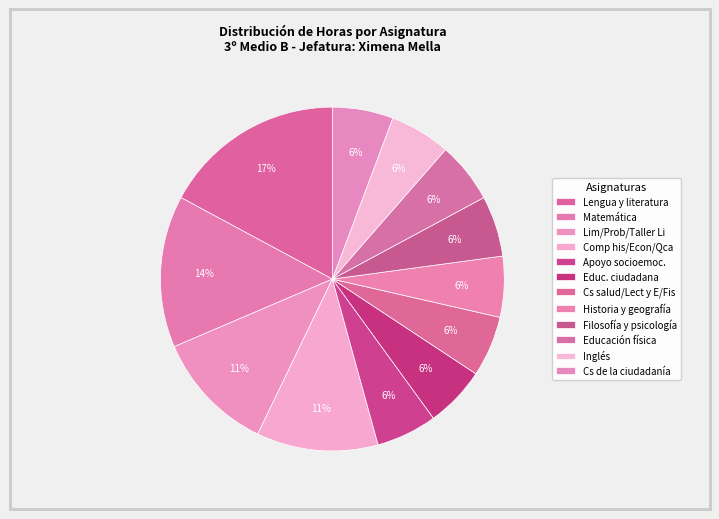

Does Cs de la ciudadanía account for over 50% of the chart?

No